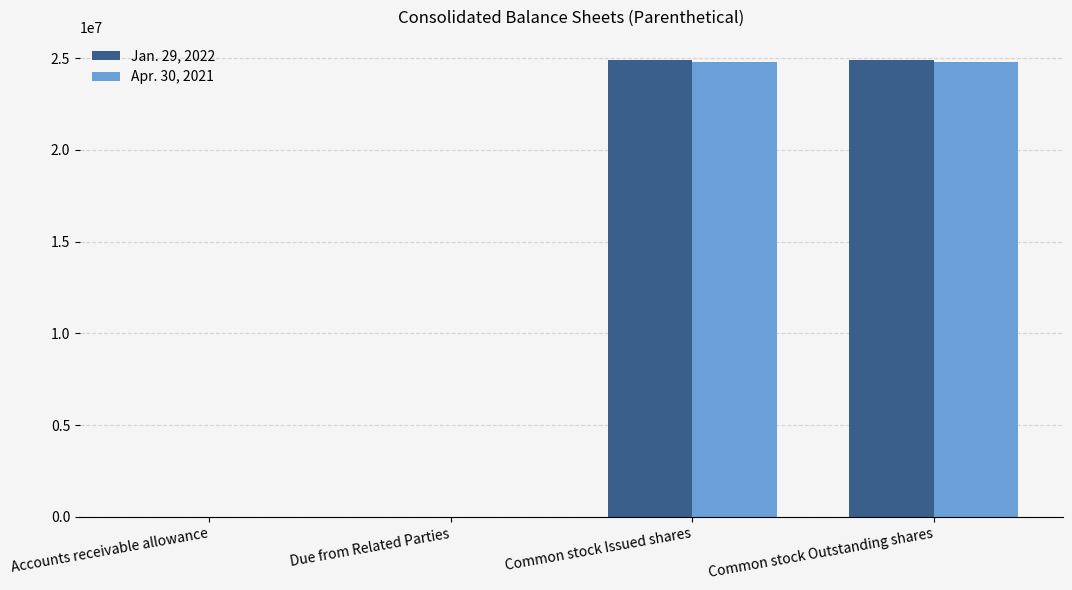

What is the maximum value shown in the chart?

24915105